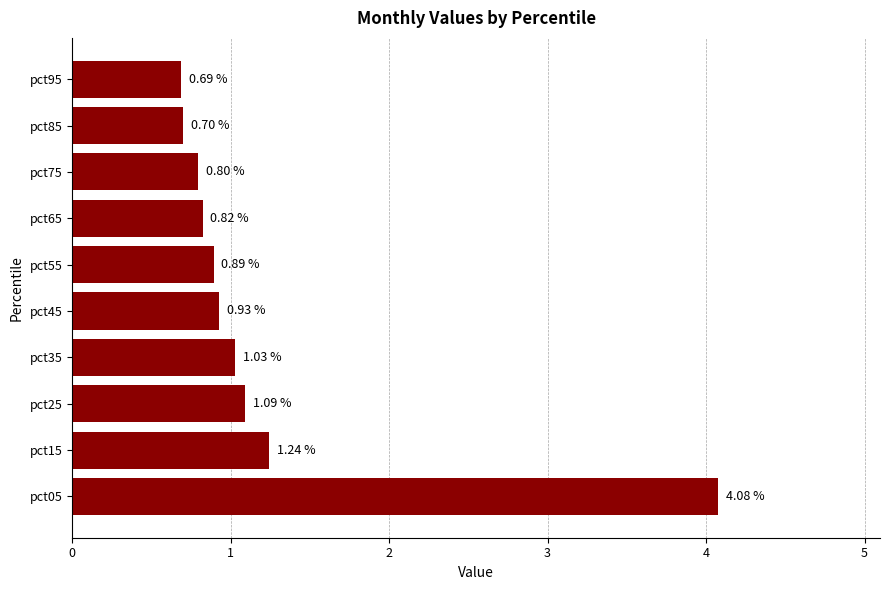

Which has a higher value, pct45 or pct35?

pct35